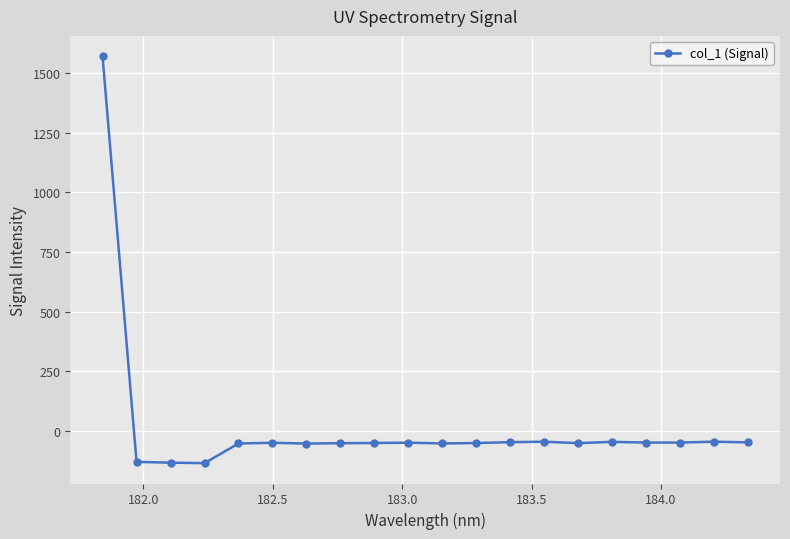

True or false: the data has more than 2 interior local peaks.

True